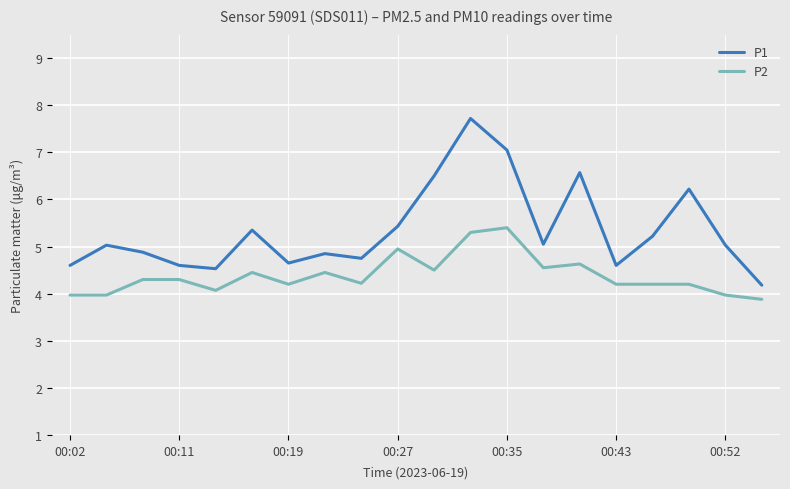

What is the maximum value shown in the chart?

7.7